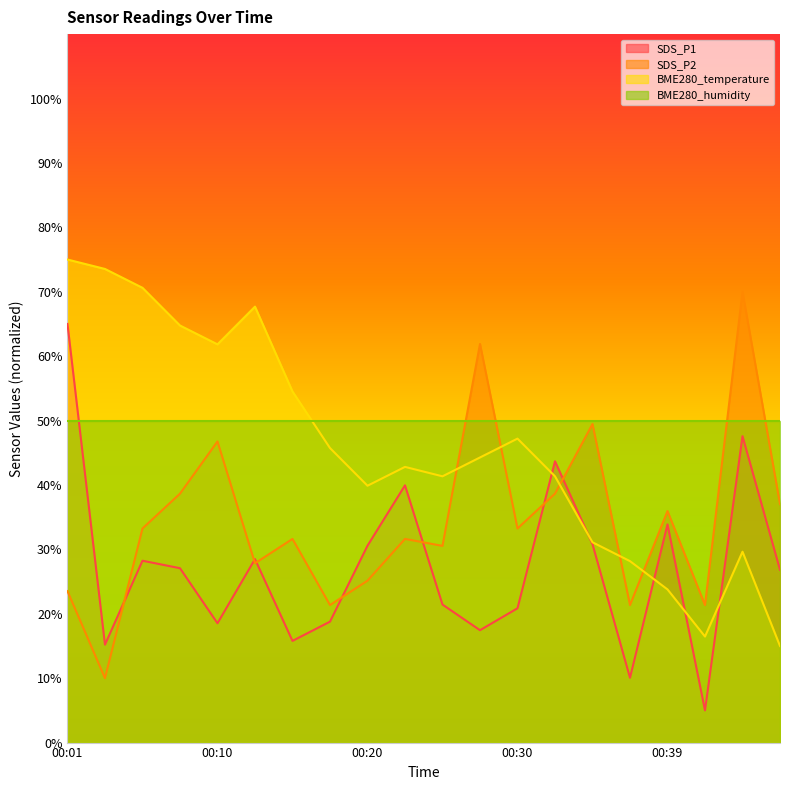

At which category is the sum across all series the highest?

00:01